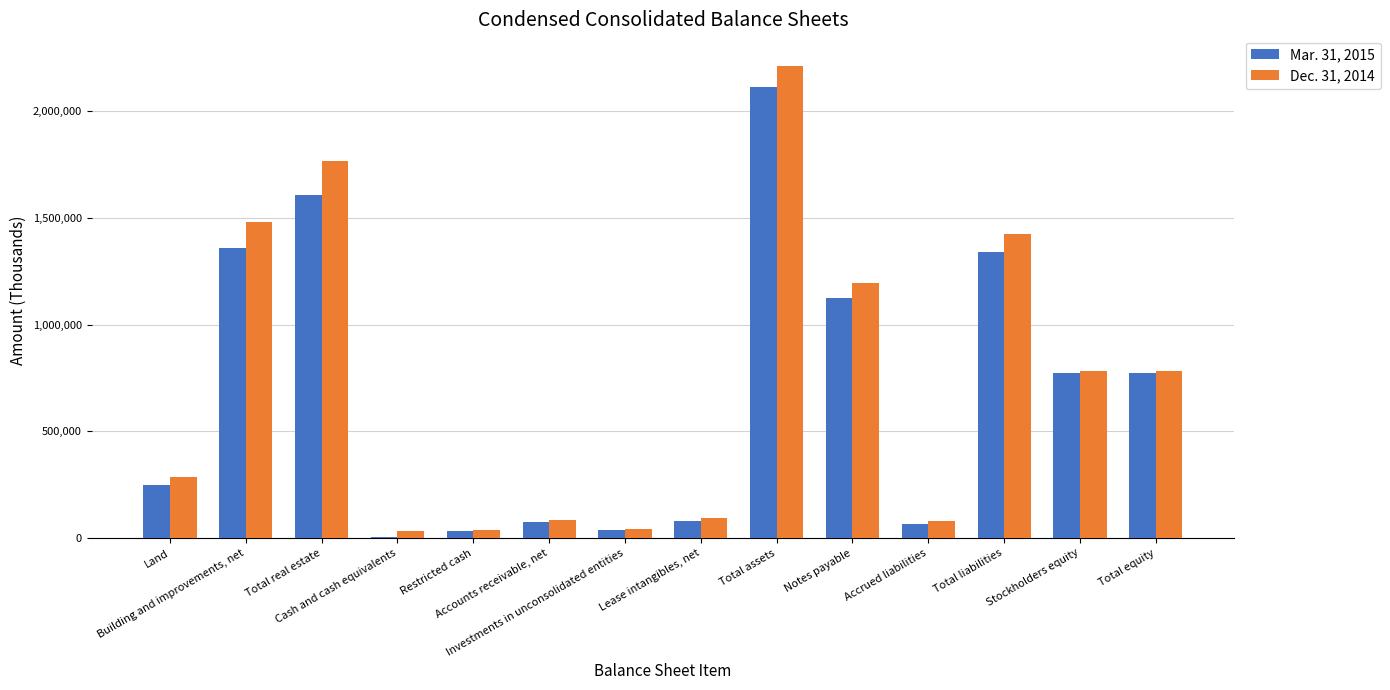

Which series has the largest range (max minus min)?

Dec. 31, 2014